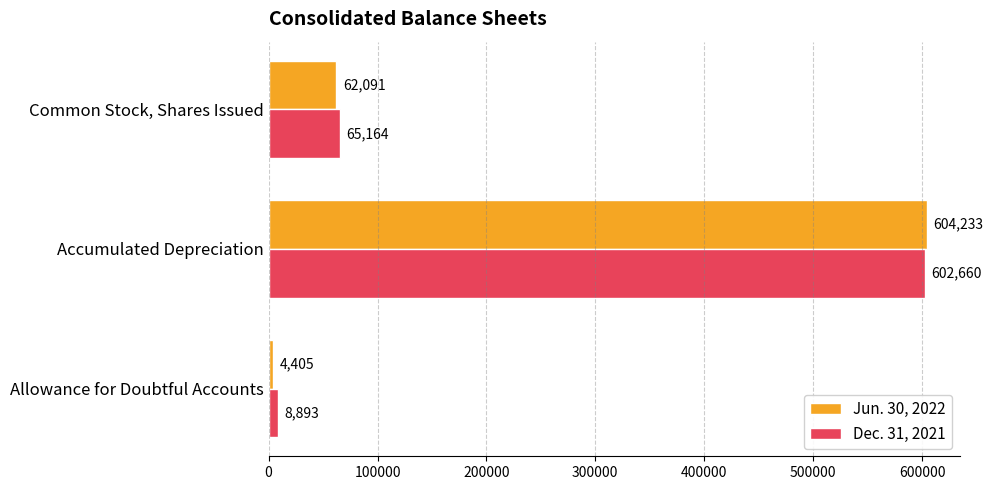

Which series has the largest total across all categories?

Dec. 31, 2021